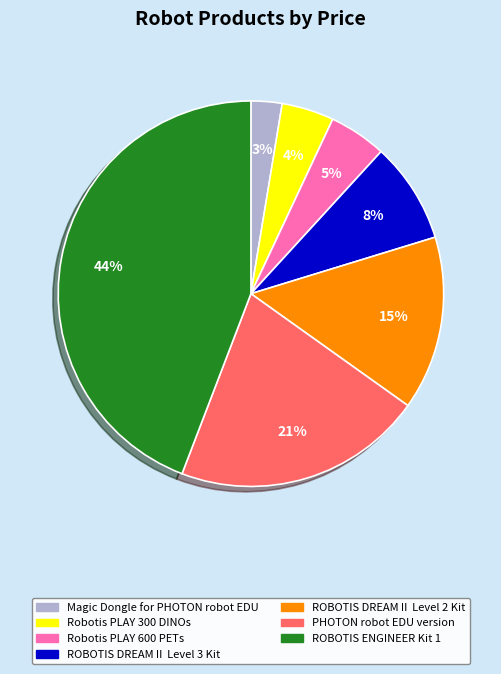

To the nearest percent, what percentage of the pie is ROBOTIS DREAMⅡ Level 2 Kit?

15%